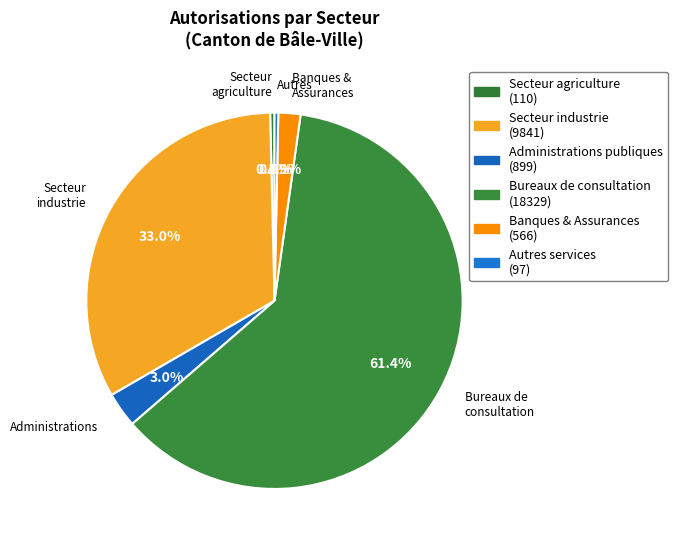

Is there any slice that represents more than half of the pie?

Yes